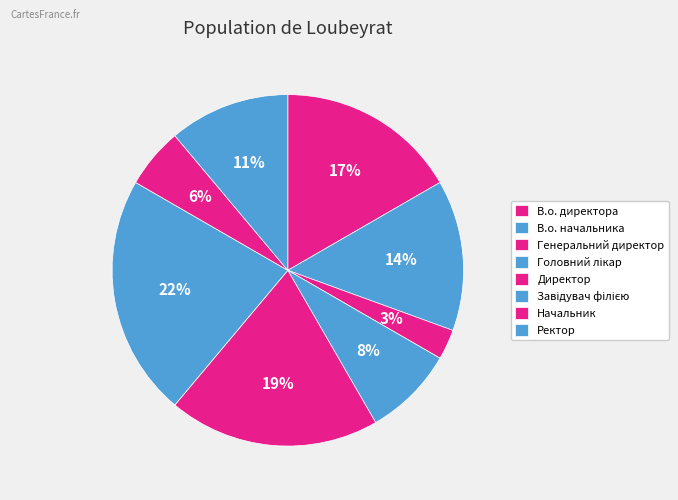

Which category has the biggest portion of the pie?

Завідувач філією